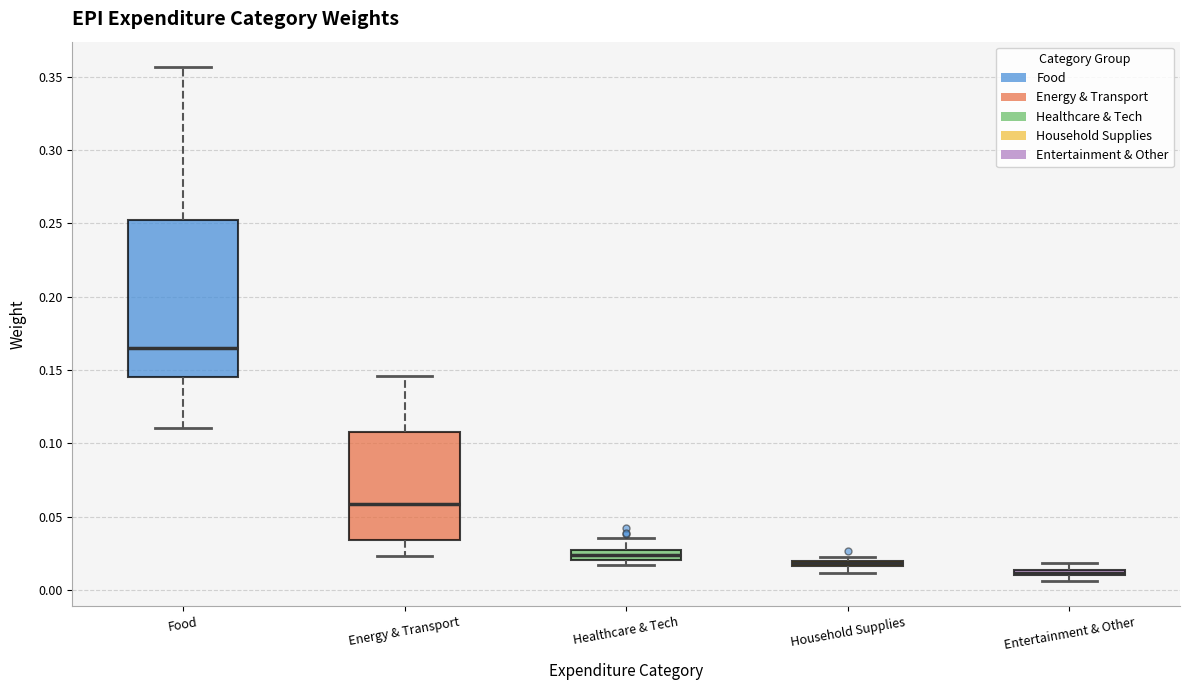

Comparing the boxes themselves (not the whiskers), which one is the tallest?

Food